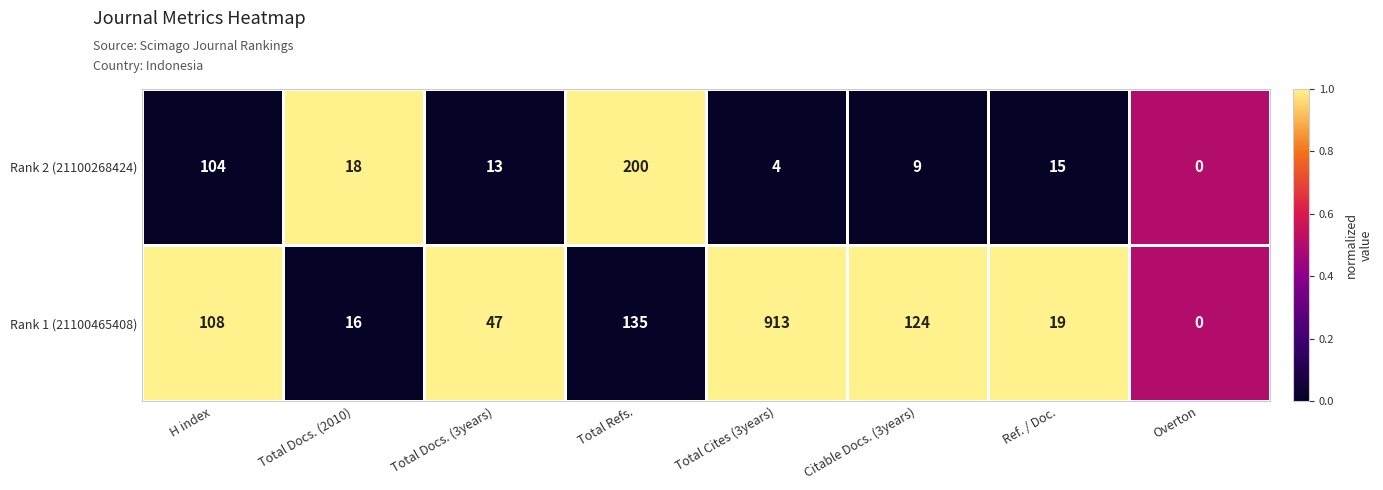

At which category does the chart reach its peak across all series?

Total Cites (3years)